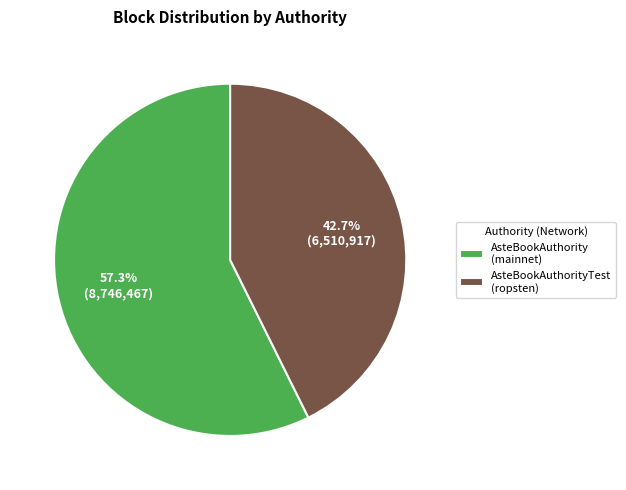

Approximately how many times larger is the value at AsteBookAuthorityTest (ropsten) compared to AsteBookAuthority (mainnet)?

0.7